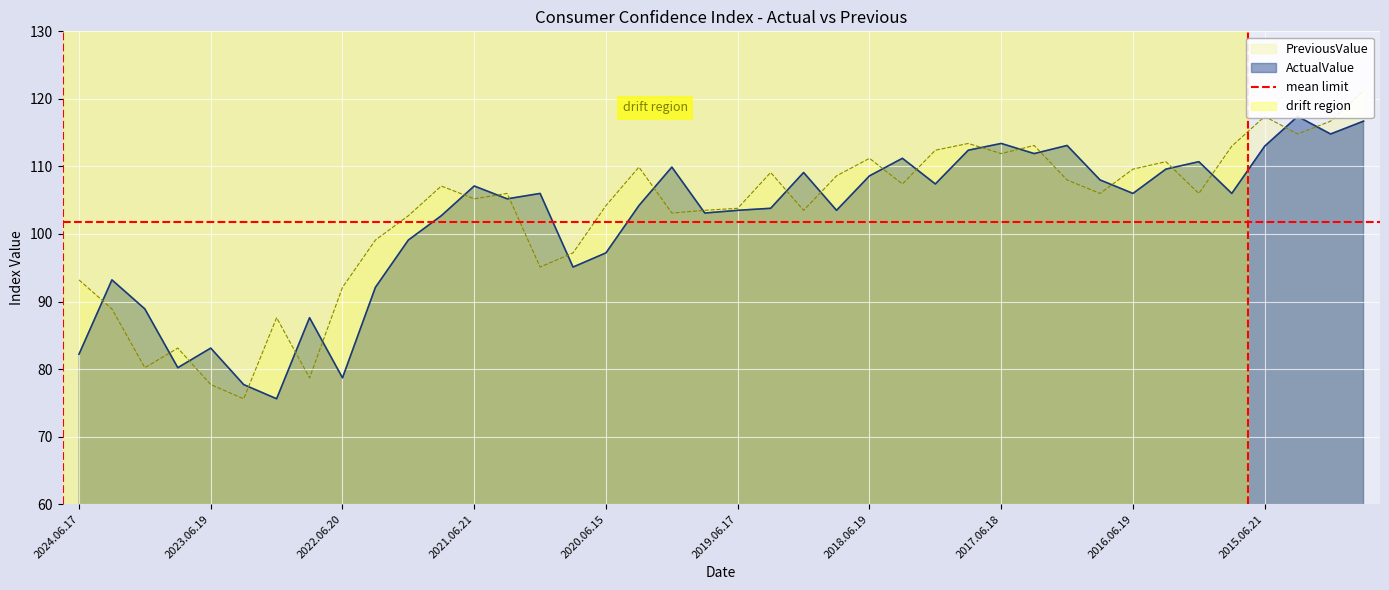

In PreviousValue, how many points are higher than both neighbors (excluding endpoints)?

11